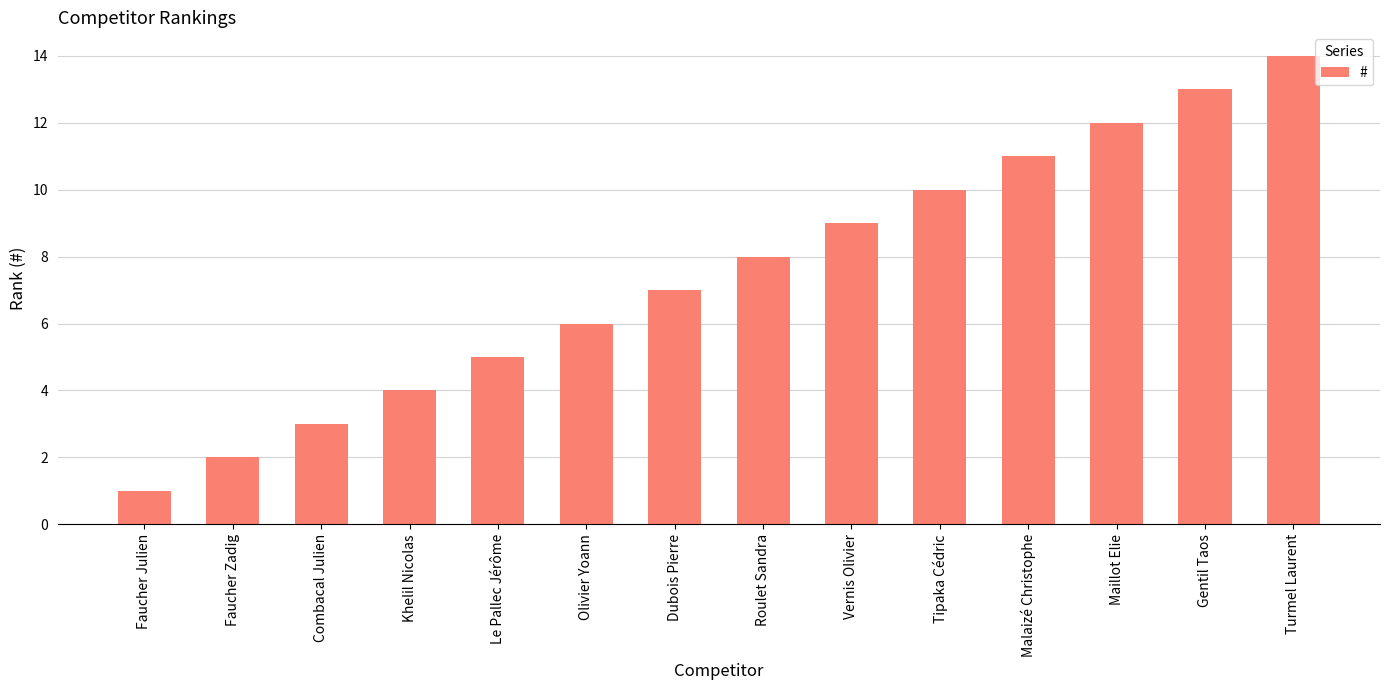

What is the sum of all values?

105